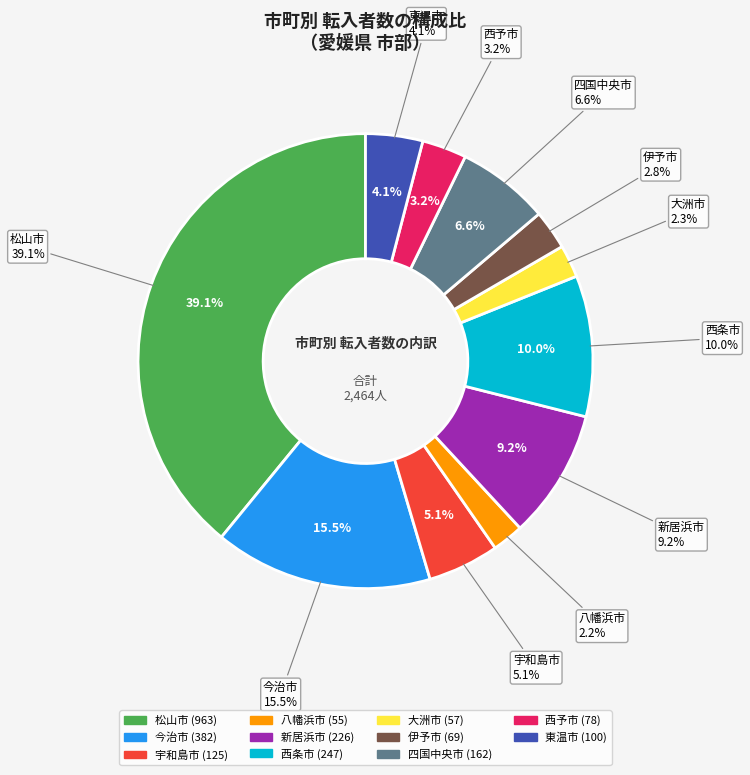

Does 四国中央市 represent more than half of the total?

No